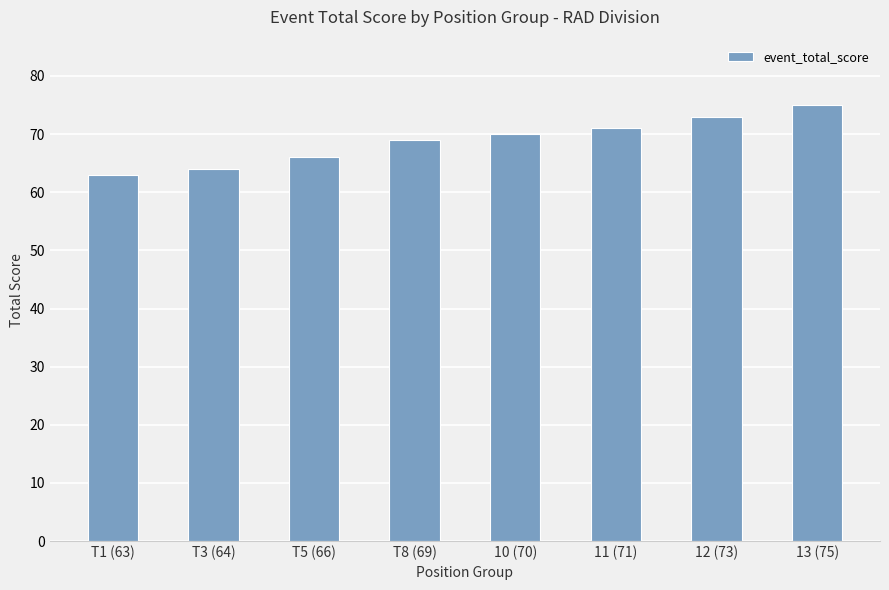

True or false: the data shows 64 at T3 (64).

True